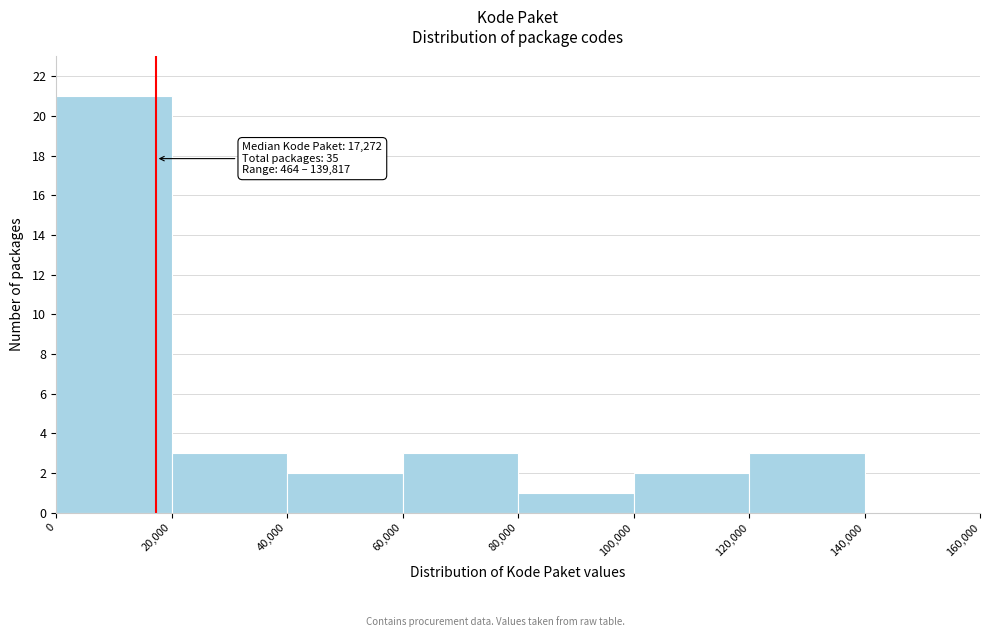

Which range on the x-axis has the tallest bar?

0 to 20,000